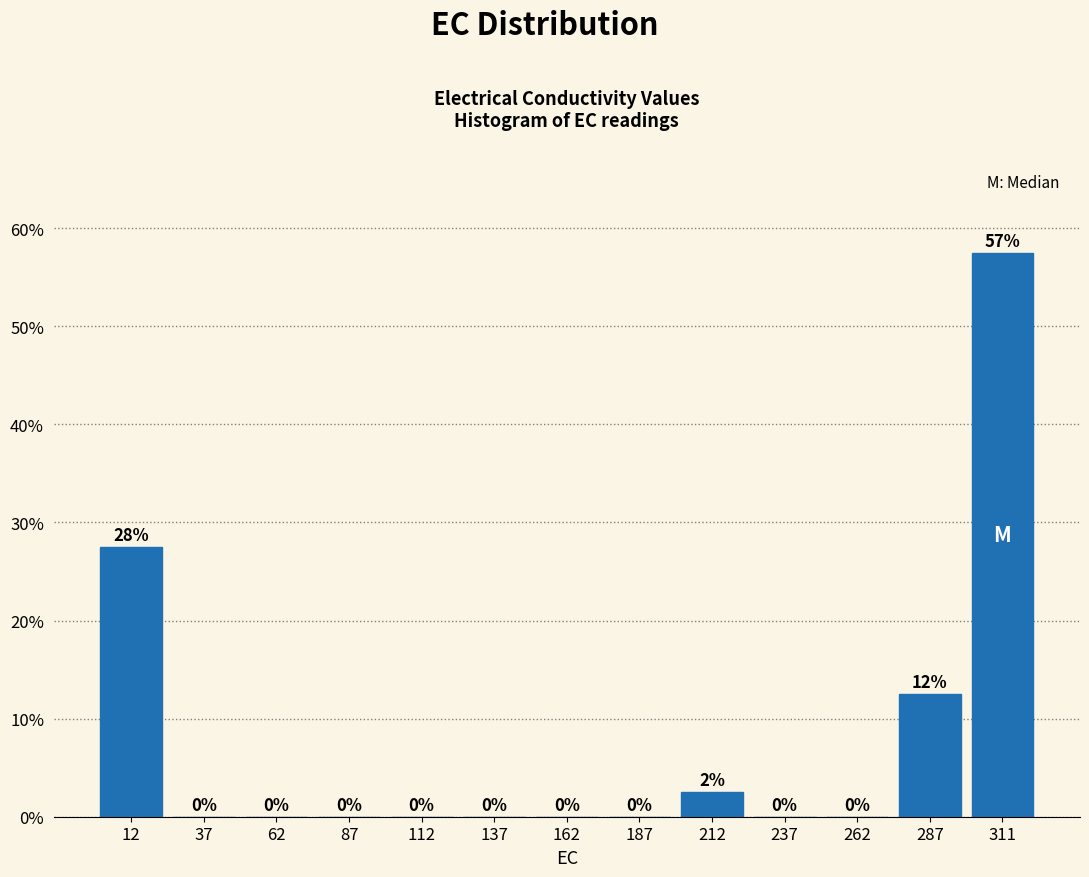

Over which range of the x-axis is the bar tallest?

300 to 325